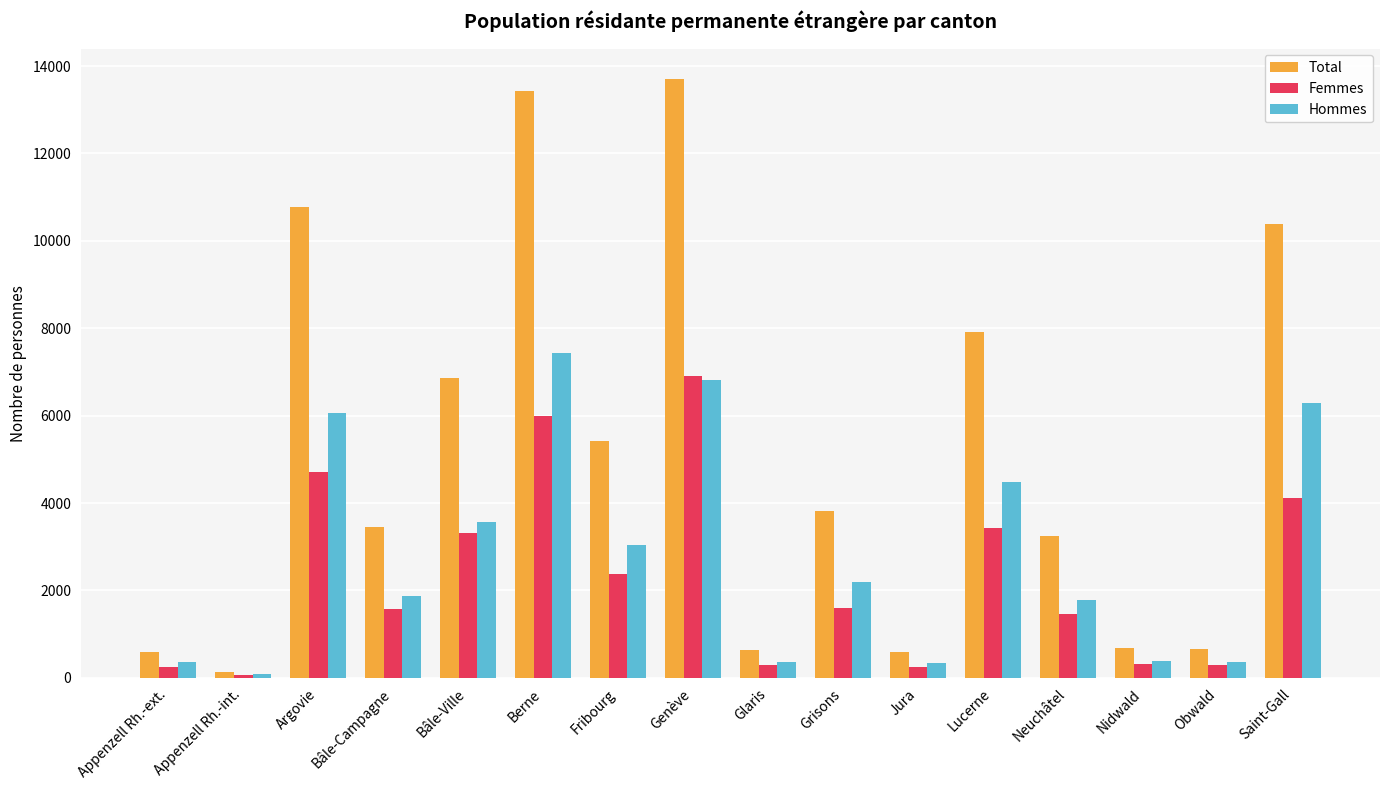

Where does the Hommes series first go above 2202?

Argovie